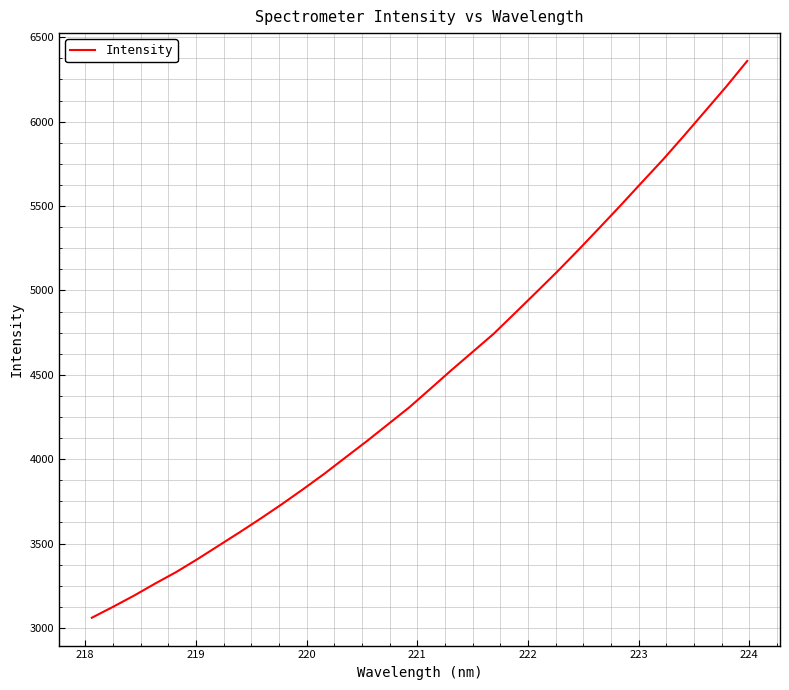

What is the greatest value displayed?

6359.9